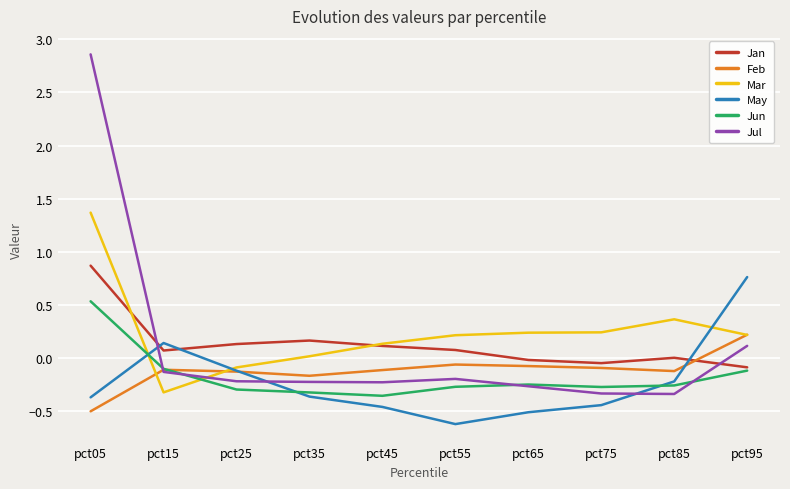

The value of Feb at pct85 is -0.1. True or false?

True